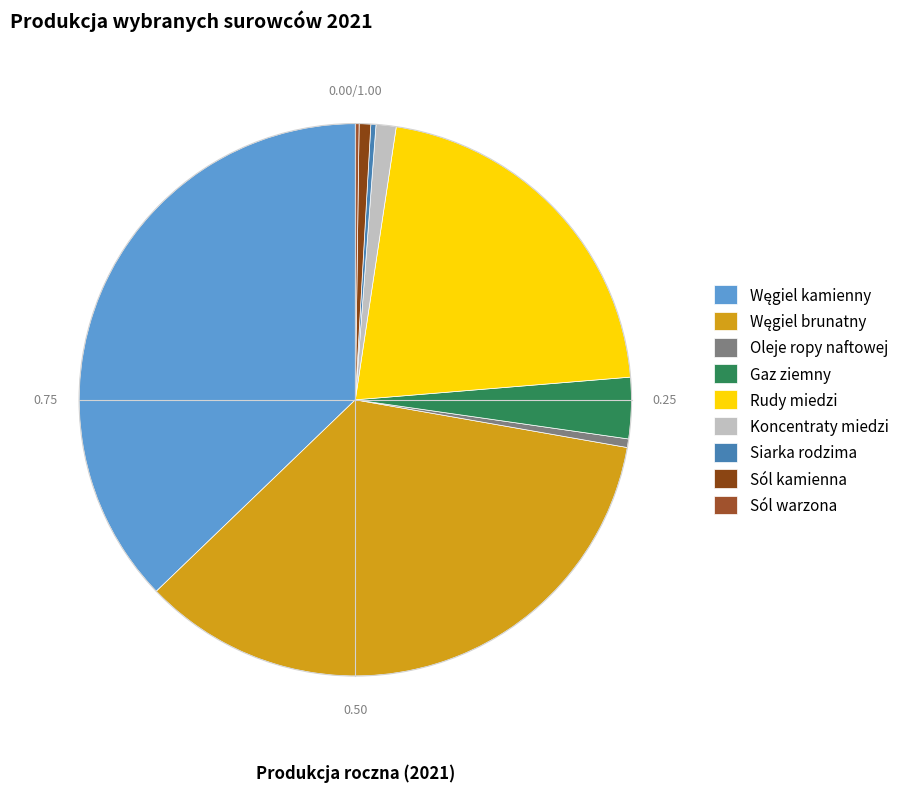

To the nearest percent, what is the difference between the largest and smallest slice percentages?

37%